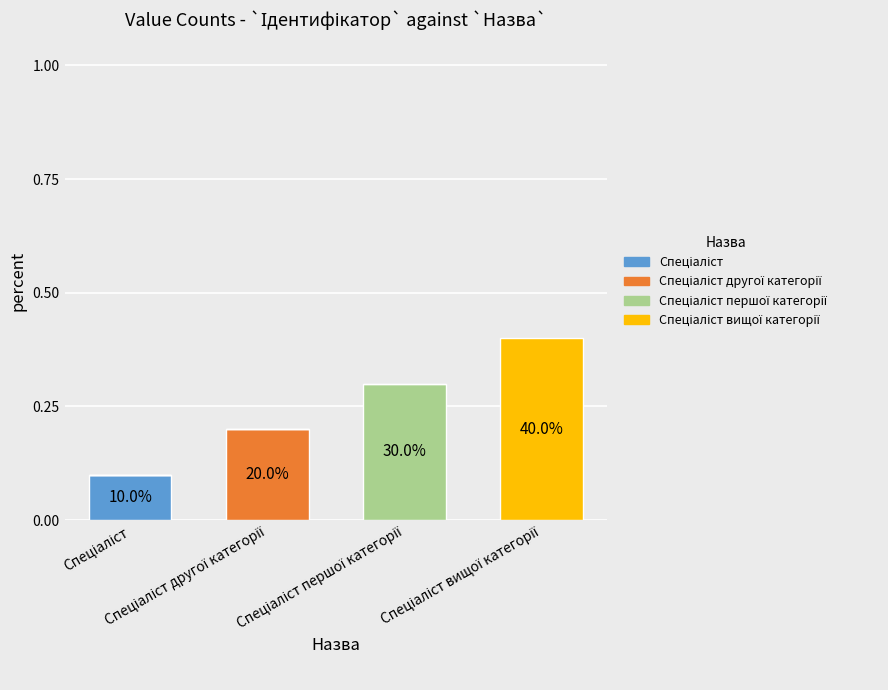

Rank the series by their average value, from highest to lowest.

Спеціаліст вищої категорії, Спеціаліст першої категорії, Спеціаліст другої категорії, Спеціаліст